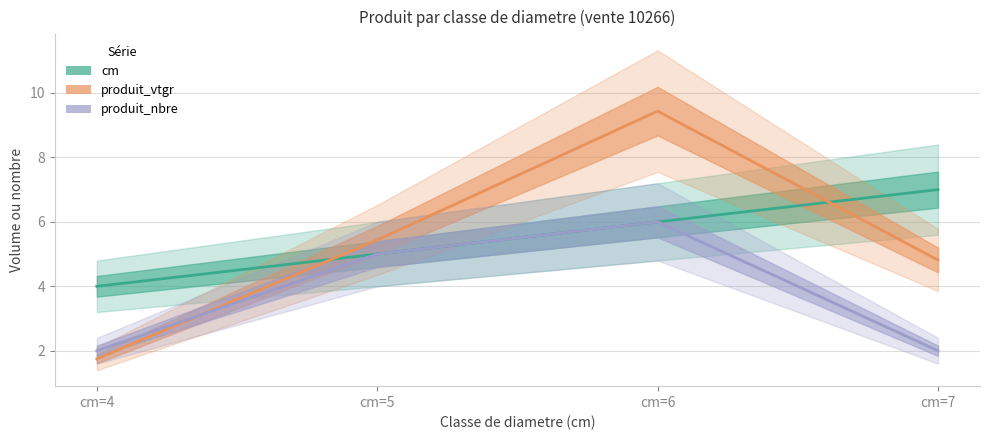

How many data points in produit_vtgr are above 5?

2